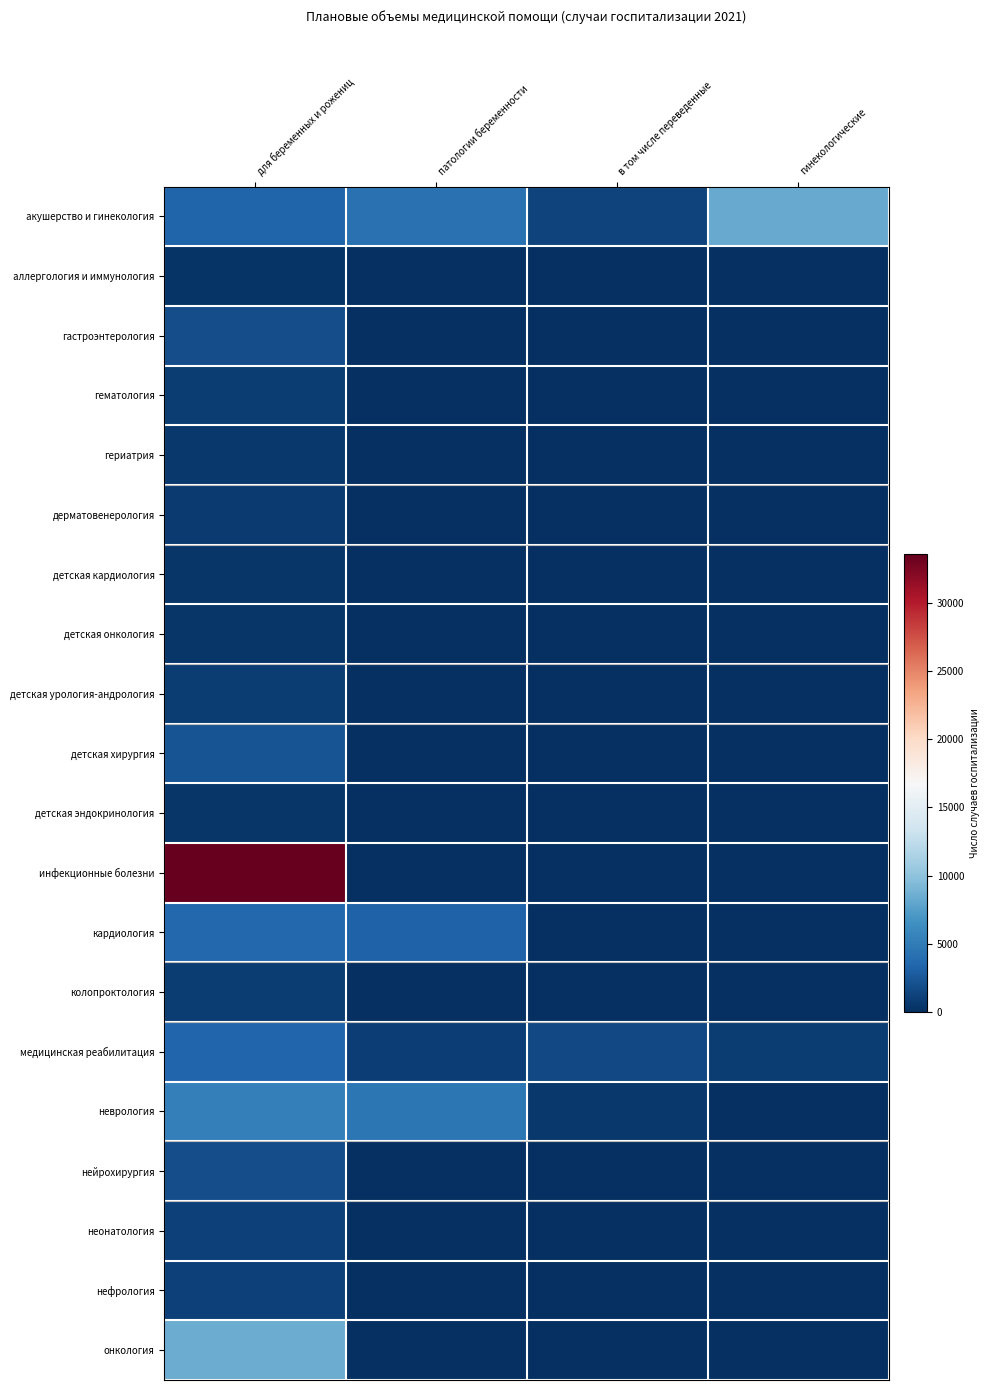

Reading right to left, extract all data points from this chart.

акушерство и гинекология: гинекологические=8361	в том числе переведенные=1230	патологии беременности=4291	для беременных и рожениц=3342
аллергология и иммунология: гинекологические=0	в том числе переведенные=0	патологии беременности=0	для беременных и рожениц=372
гастроэнтерология: гинекологические=0	в том числе переведенные=0	патологии беременности=0	для беременных и рожениц=1862
гематология: гинекологические=0	в том числе переведенные=0	патологии беременности=0	для беременных и рожениц=881
гериатрия: гинекологические=0	в том числе переведенные=0	патологии беременности=0	для беременных и рожениц=600
дерматовенерология: гинекологические=0	в том числе переведенные=0	патологии беременности=0	для беременных и рожениц=710
детская кардиология: гинекологические=0	в том числе переведенные=0	патологии беременности=0	для беременных и рожениц=461
детская онкология: гинекологические=0	в том числе переведенные=0	патологии беременности=0	для беременных и рожениц=395
детская урология-андрология: гинекологические=0	в том числе переведенные=0	патологии беременности=0	для беременных и рожениц=803
детская хирургия: гинекологические=0	в том числе переведенные=0	патологии беременности=0	для беременных и рожениц=2254
детская эндокринология: гинекологические=0	в том числе переведенные=0	патологии беременности=0	для беременных и рожениц=470
инфекционные болезни: гинекологические=0	в том числе переведенные=0	патологии беременности=0	для беременных и рожениц=33520
кардиология: гинекологические=0	в том числе переведенные=0	патологии беременности=3161	для беременных и рожениц=3554
колопроктология: гинекологические=0	в том числе переведенные=0	патологии беременности=0	для беременных и рожениц=803
медицинская реабилитация: гинекологические=850	в том числе переведенные=1680	патологии беременности=990	для беременных и рожениц=3520
неврология: гинекологические=0	в том числе переведенные=547	патологии беременности=4622	для беременных и рожениц=5345
нейрохирургия: гинекологические=0	в том числе переведенные=0	патологии беременности=0	для беременных и рожениц=1911
неонатология: гинекологические=0	в том числе переведенные=0	патологии беременности=0	для беременных и рожениц=1100
нефрология: гинекологические=0	в том числе переведенные=0	патологии беременности=0	для беременных и рожениц=1118
онкология: гинекологические=0	в том числе переведенные=0	патологии беременности=0	для беременных и рожениц=8381